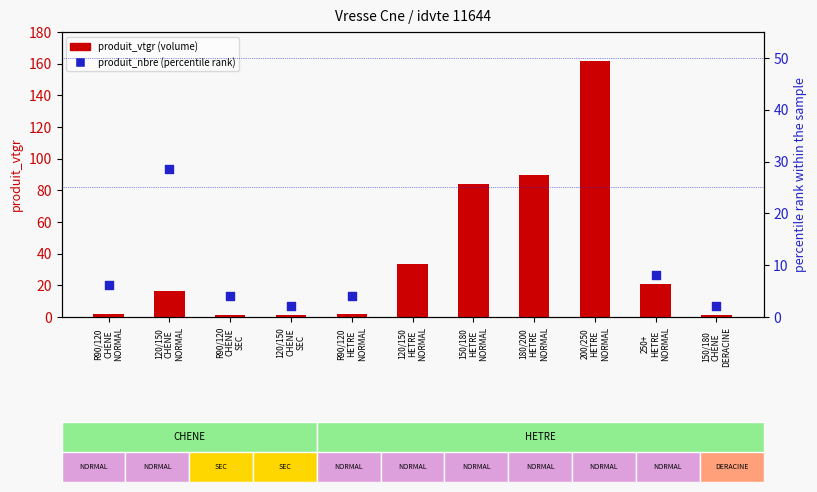

What is the total value across all series at R90/120
CHENE
SEC?

5.5